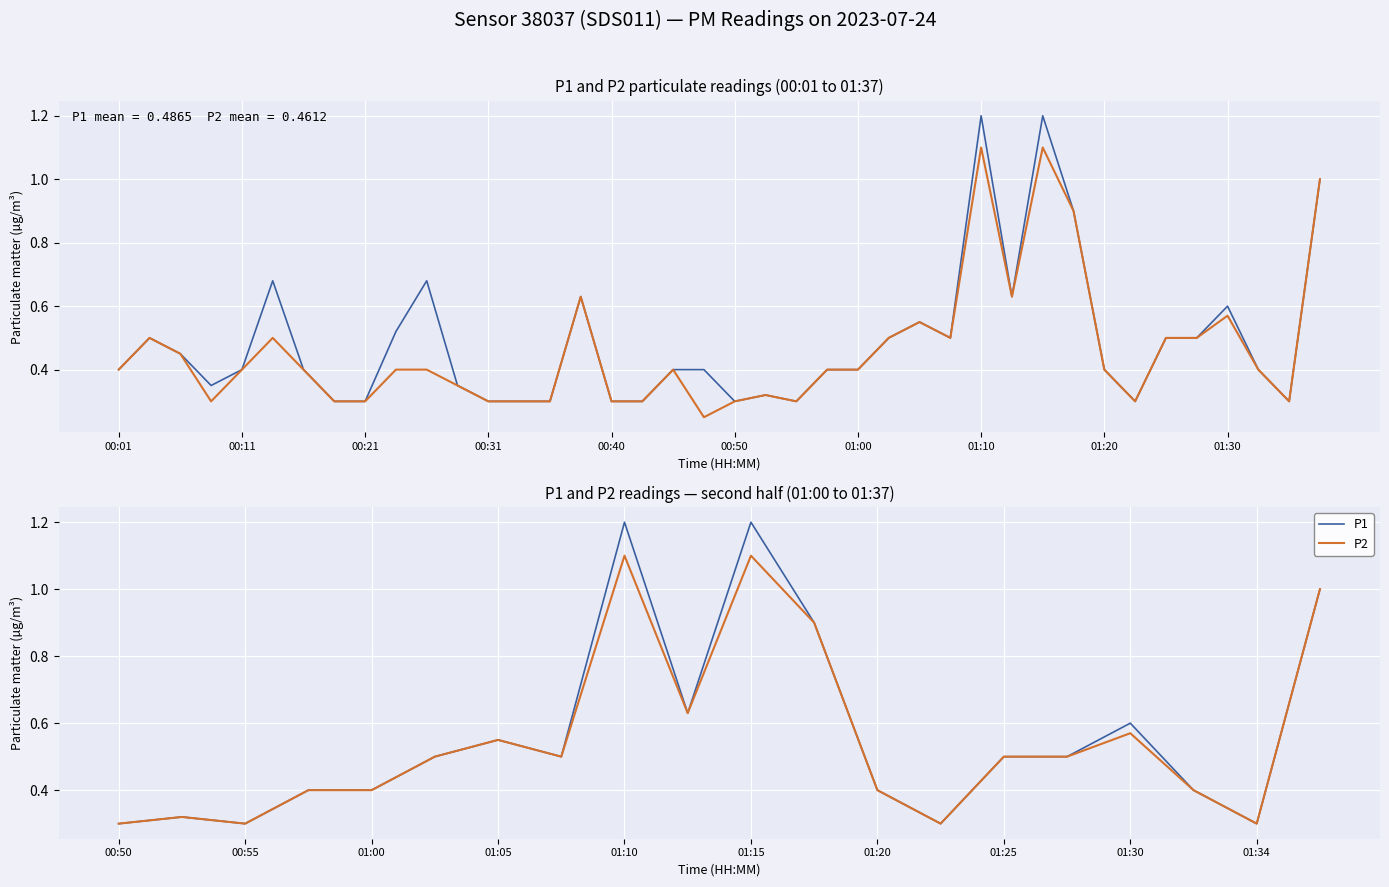

Is it true that P1 equals 1.6 at 11?

False